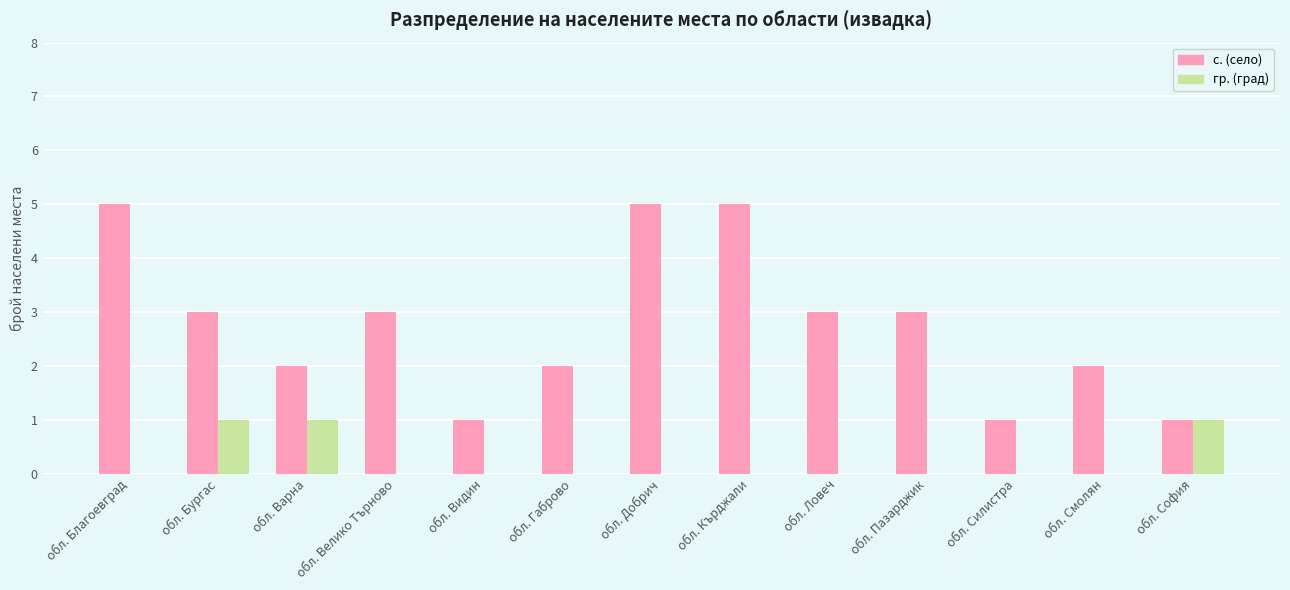

Is it true that с. (село) equals 3 at обл. Смолян?

False